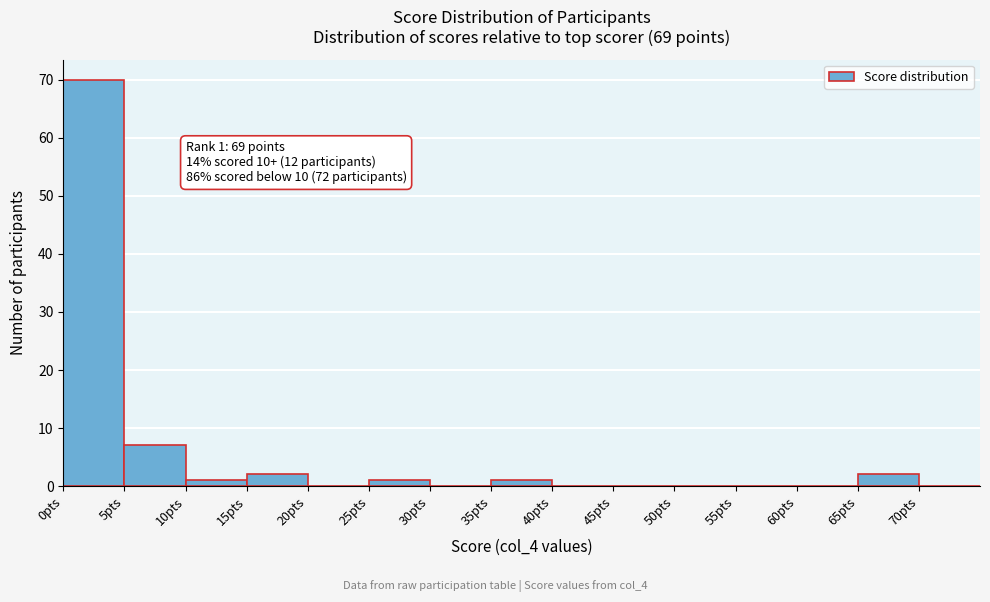

Over which range of the x-axis is the bar tallest?

0 to 5